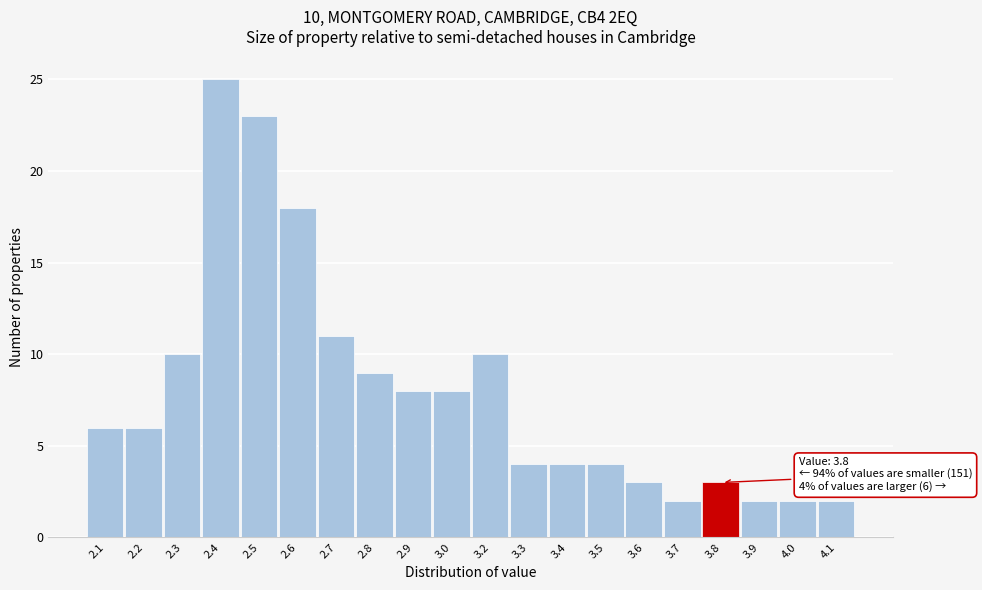

Reading left to right, what are all the values shown in this chart?

2.1=6	2.2=6	2.3=10	2.4=25	2.5=23	2.6=18	2.7=11	2.8=9	2.9=8	3.0=8	3.2=10	3.3=4	3.4=4	3.5=4	3.6=3	3.7=2	3.8=3	3.9=2	4.0=2	4.1=2